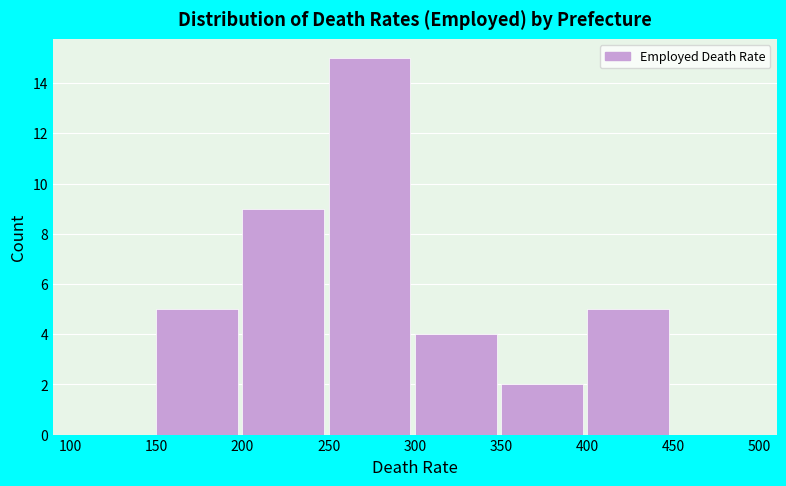

Which range on the x-axis has the tallest bar?

250 to 300